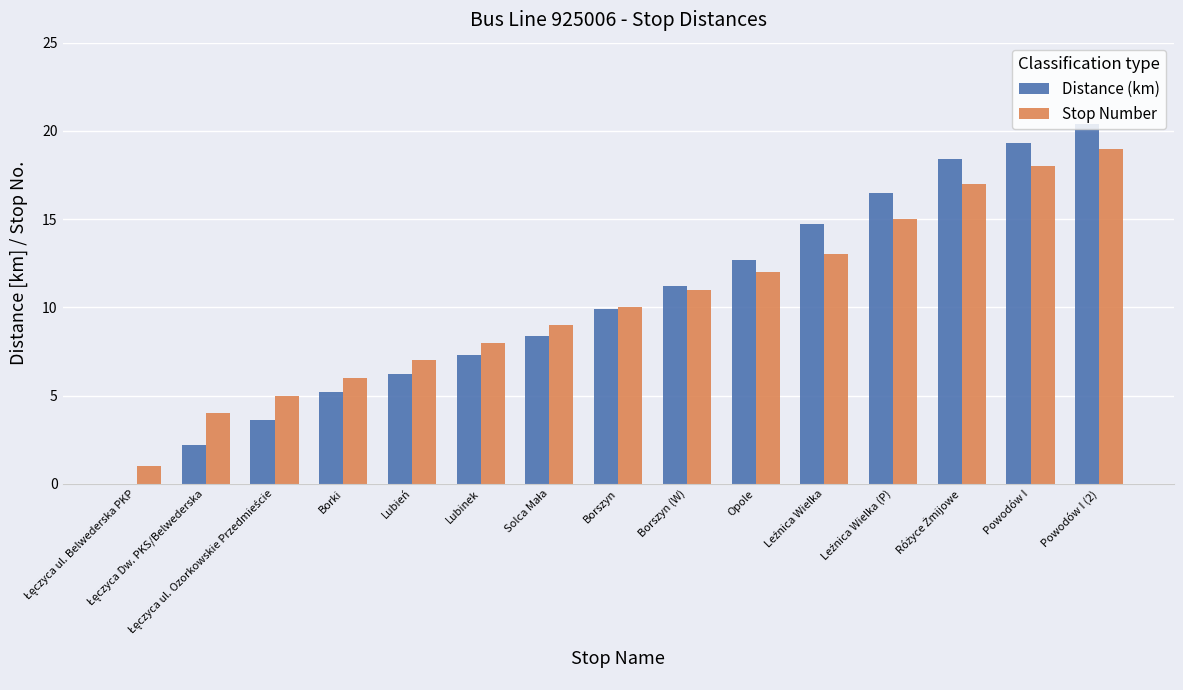

Count the number of data series in this chart.

2